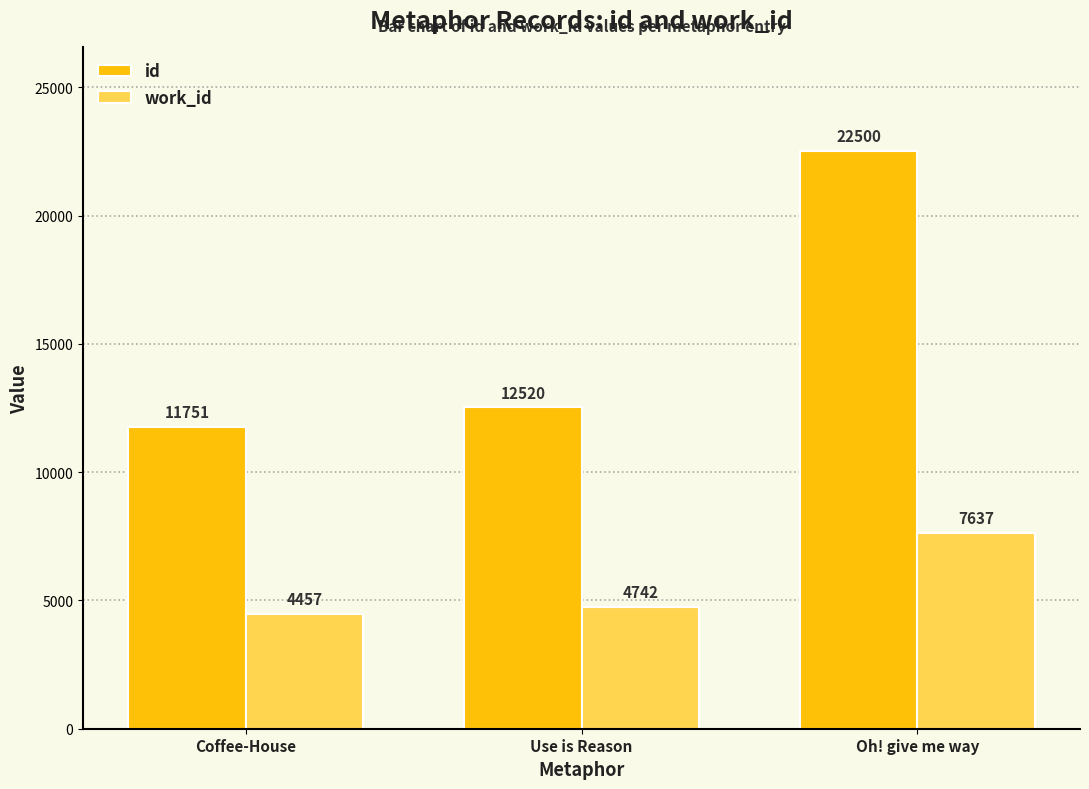

What is the sum of the id values at Use is Reason and Oh! give me way?

35020